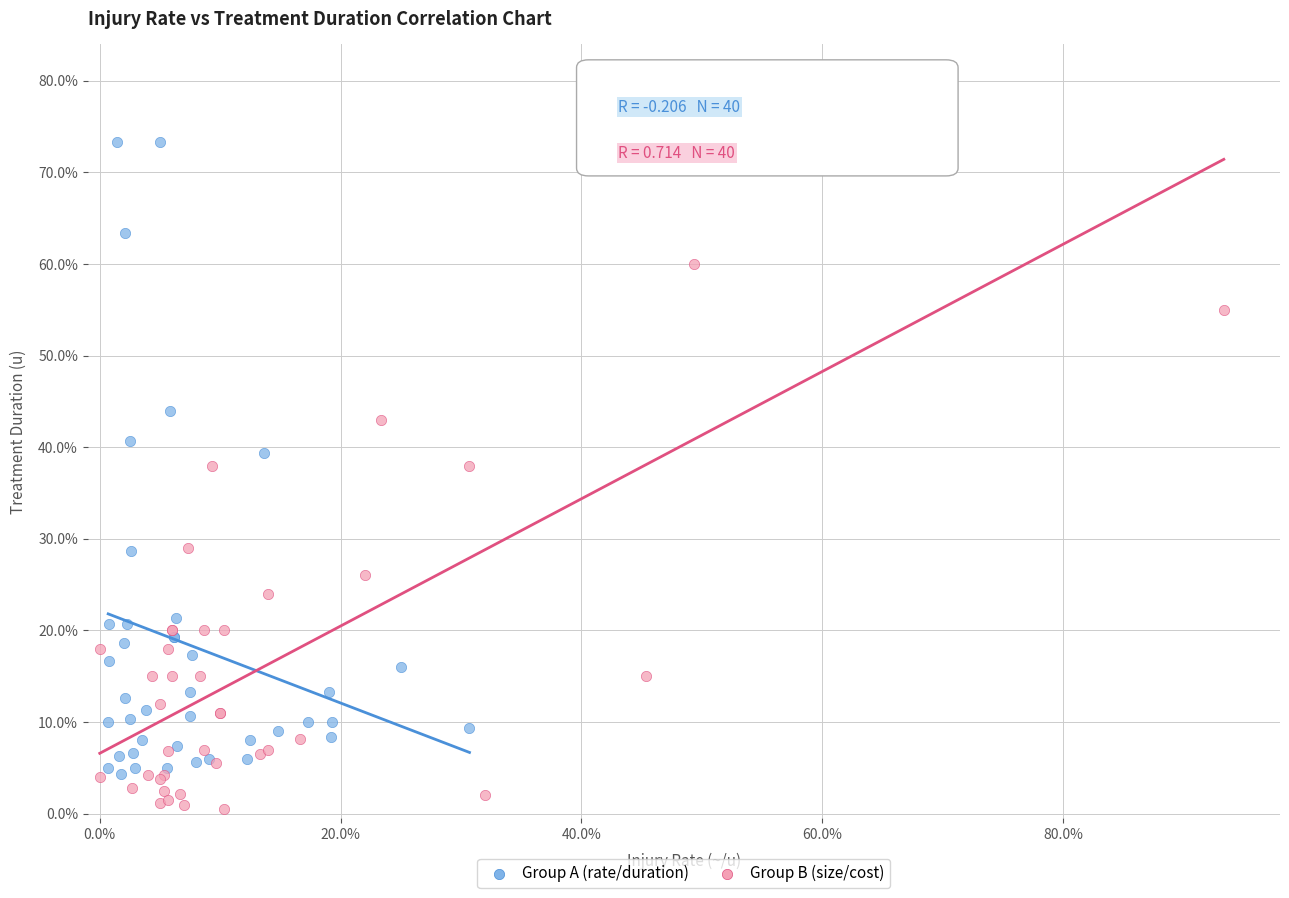

What are all the series names shown in the legend?

Group A (rate/duration), Group B (size/cost)